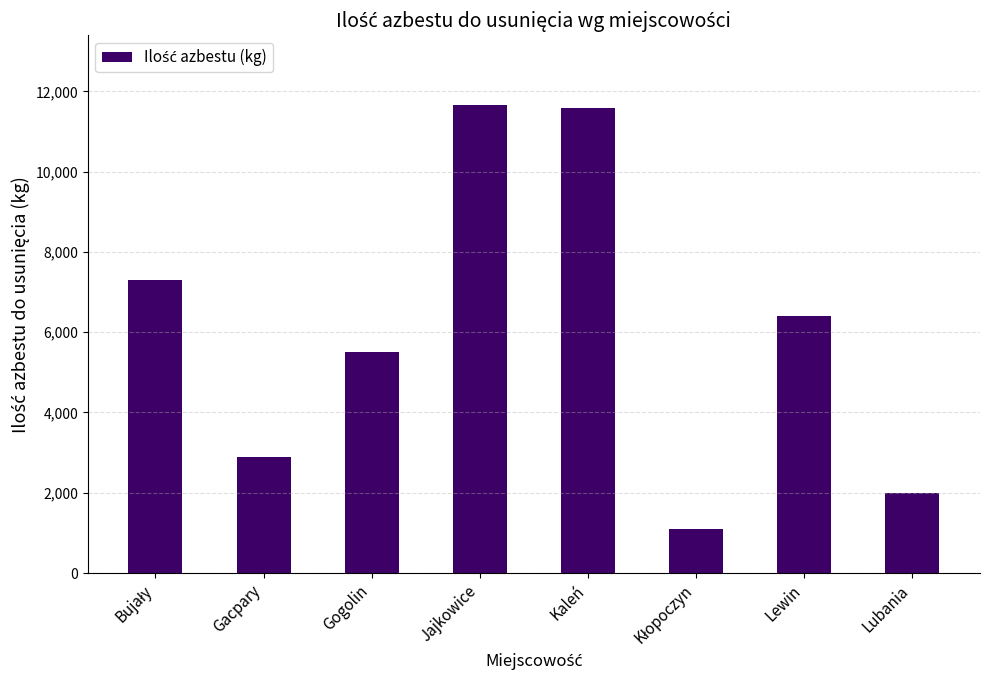

What position from the right is Jajkowice?

5